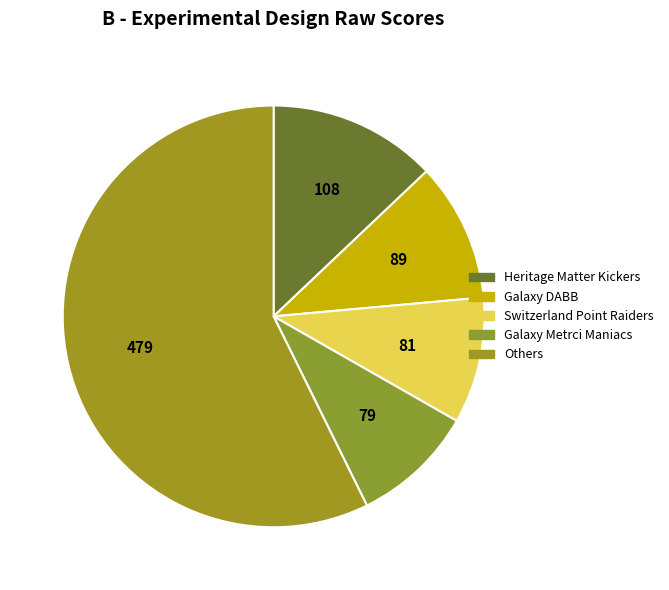

Count the number of slices in the pie.

5